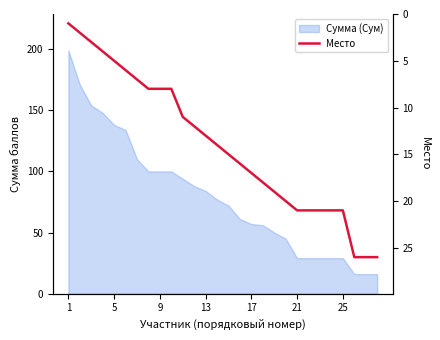

How many data points are less than 15?

14